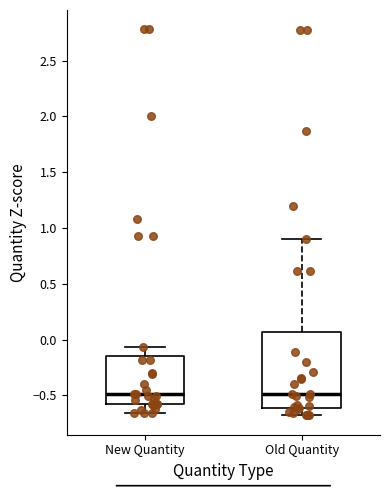

Reading left to right, read every box against the y-axis: the position of its median line, the range the box covers, and the ends of its whiskers. The values are not printed on the chart, so give them approximately, as read against the axis.

New Quantity: median -0.50, box -0.60 to -0.15, whiskers -0.65 to -0.05
Old Quantity: median -0.50, box -0.60 to 0.05, whiskers -0.70 to 0.90